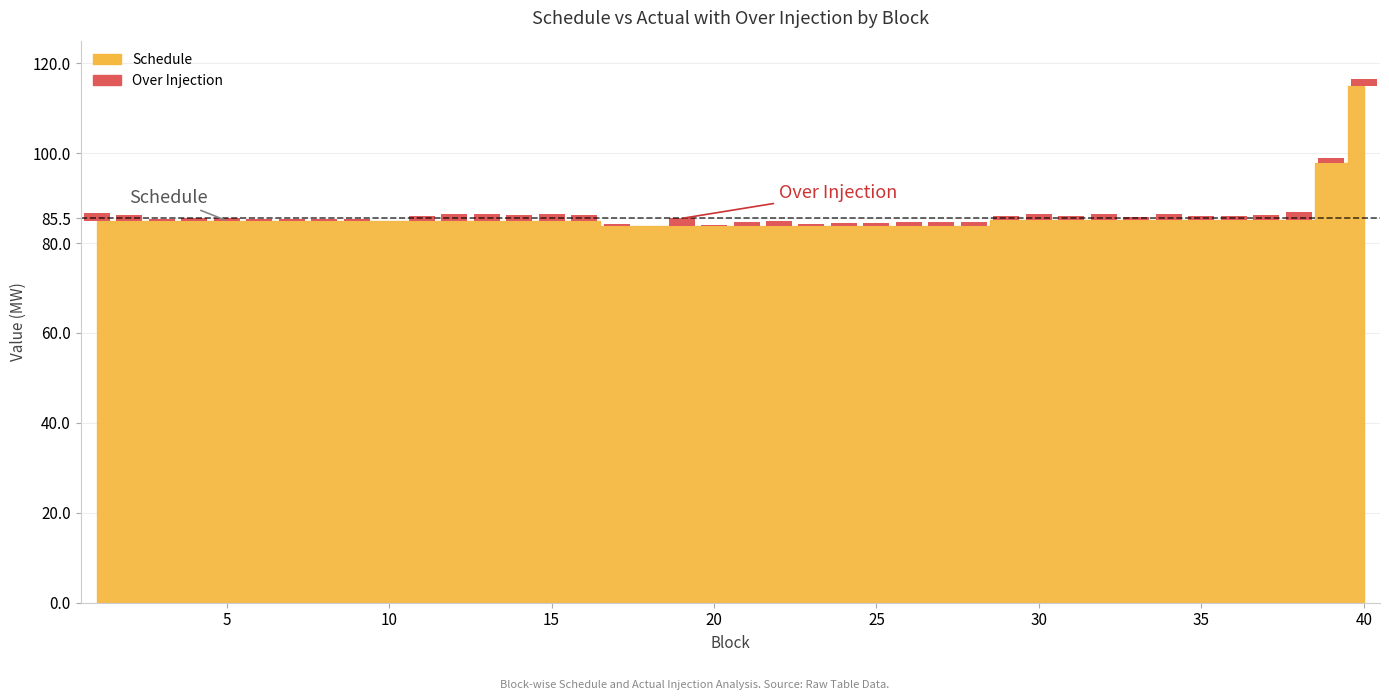

What is the sum of all Over Injection values?

35.8